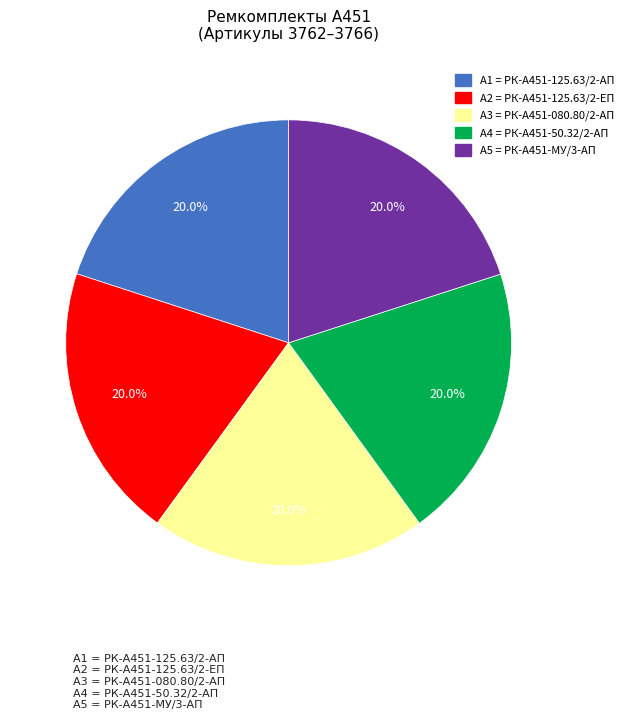

Is there any slice that represents more than half of the pie?

No